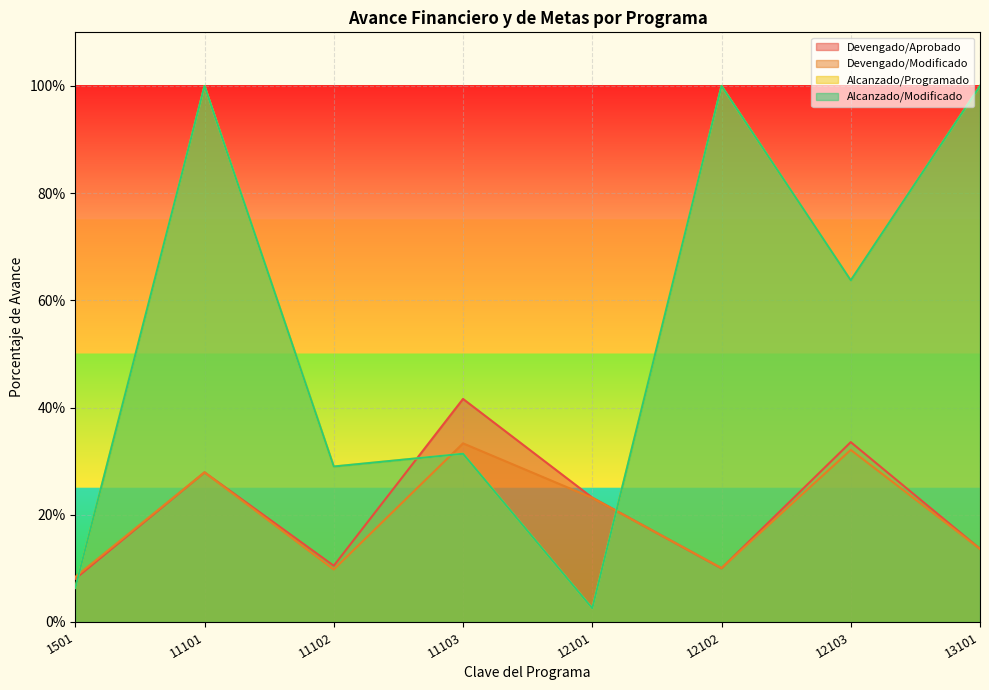

What is the spread (max minus min) of values at 11102?

0.2